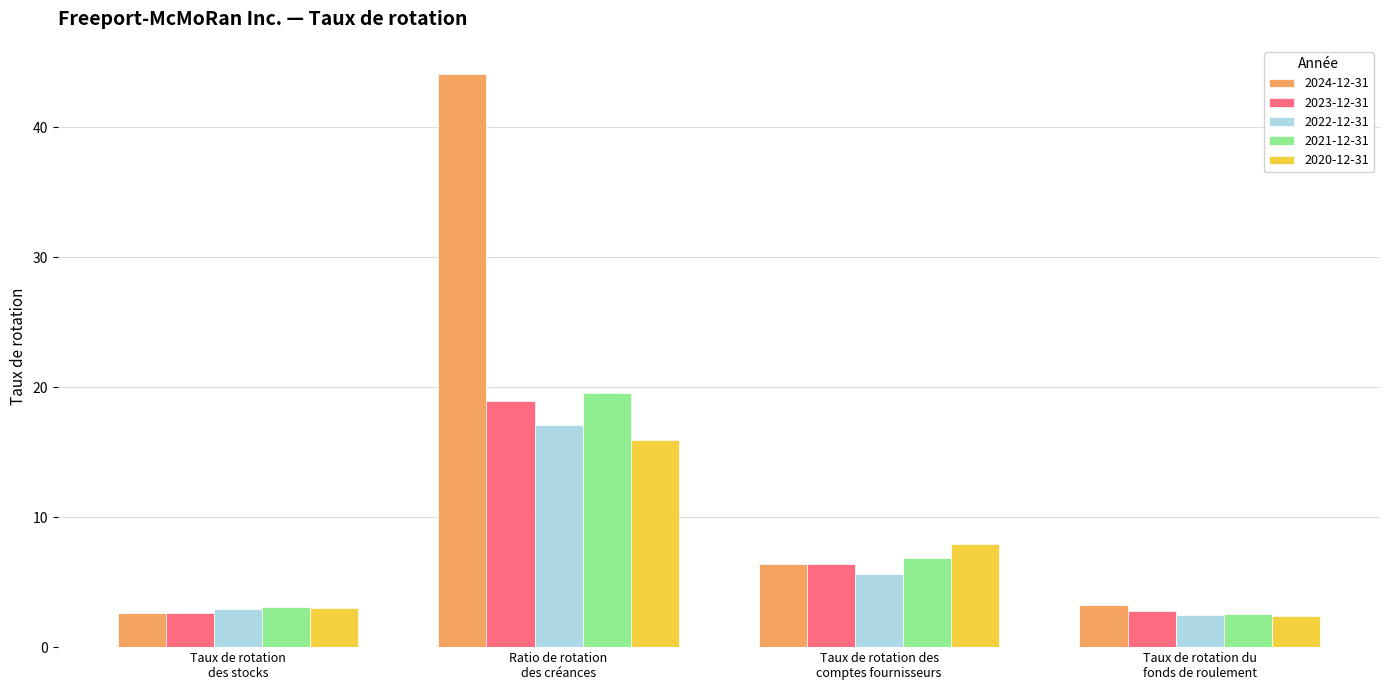

What is the label of the 2nd bar from the right?

Taux de rotation des
comptes fournisseurs